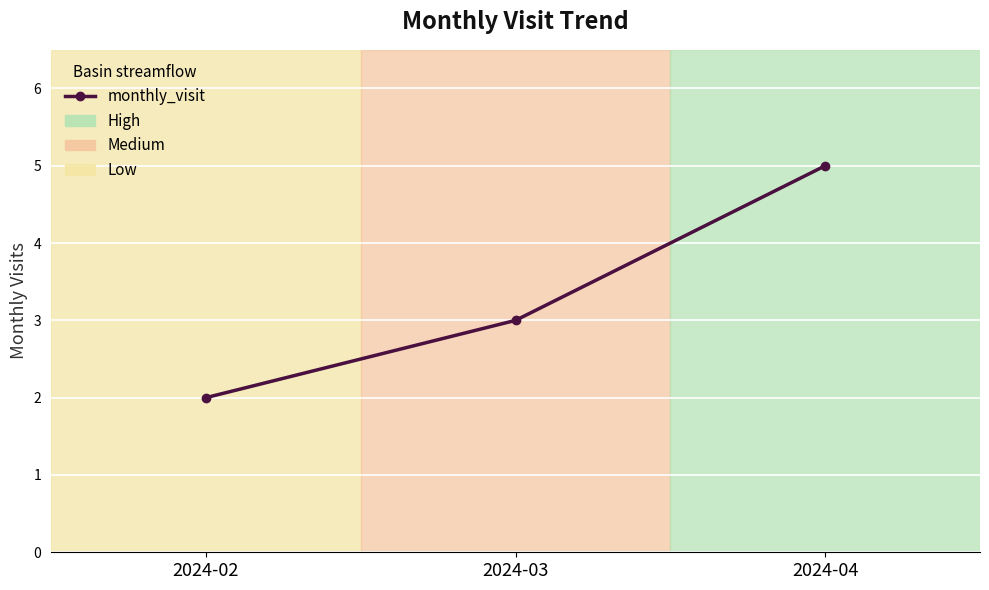

Is it true that the value at 2024-03 is 2?

False